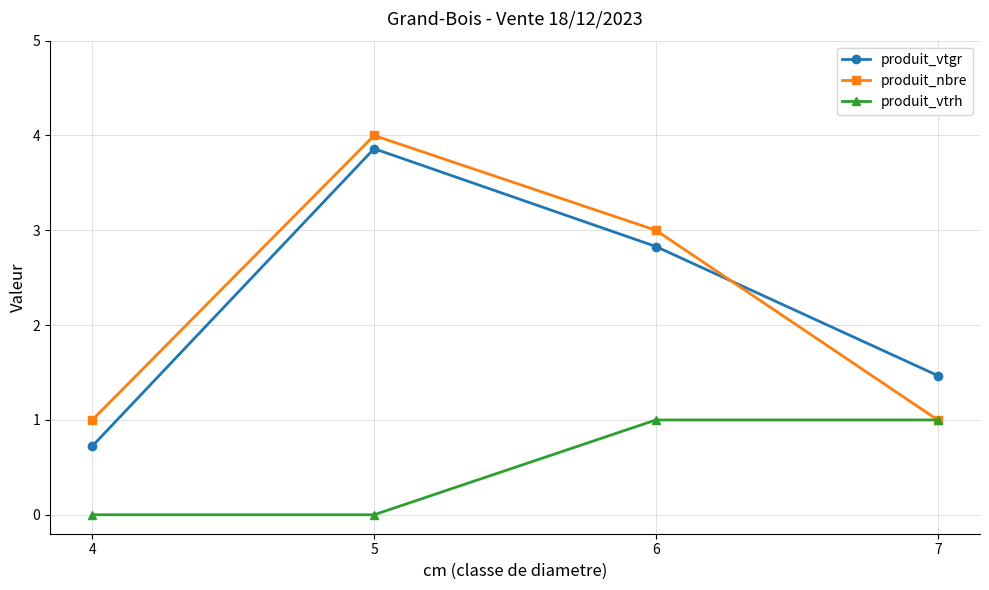

At which label does produit_vtgr first exceed 2?

5